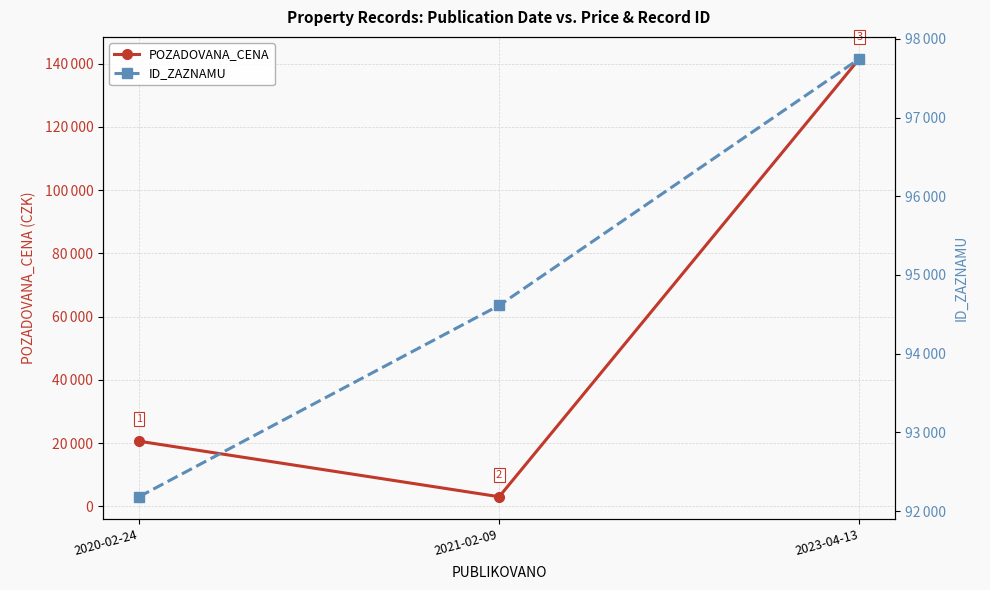

Which series has the widest spread of values?

POZADOVANA_CENA